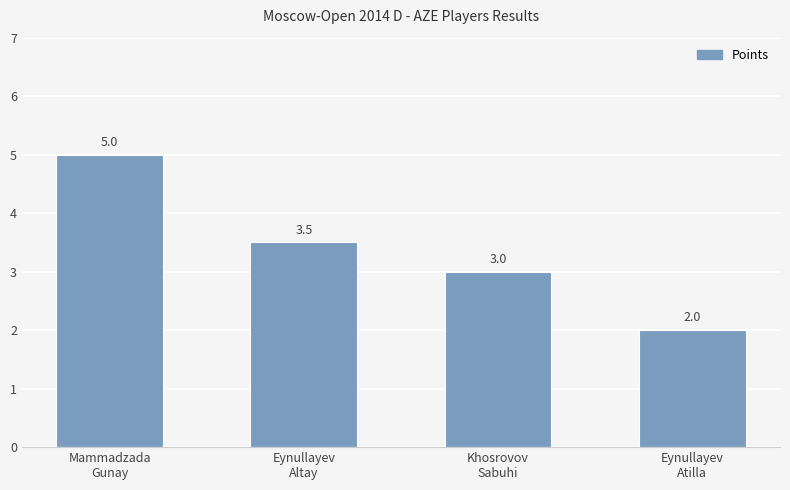

Rank the categories by value from lowest to highest.

Eynullayev
Atilla, Khosrovov
Sabuhi, Eynullayev
Altay, Mammadzada
Gunay